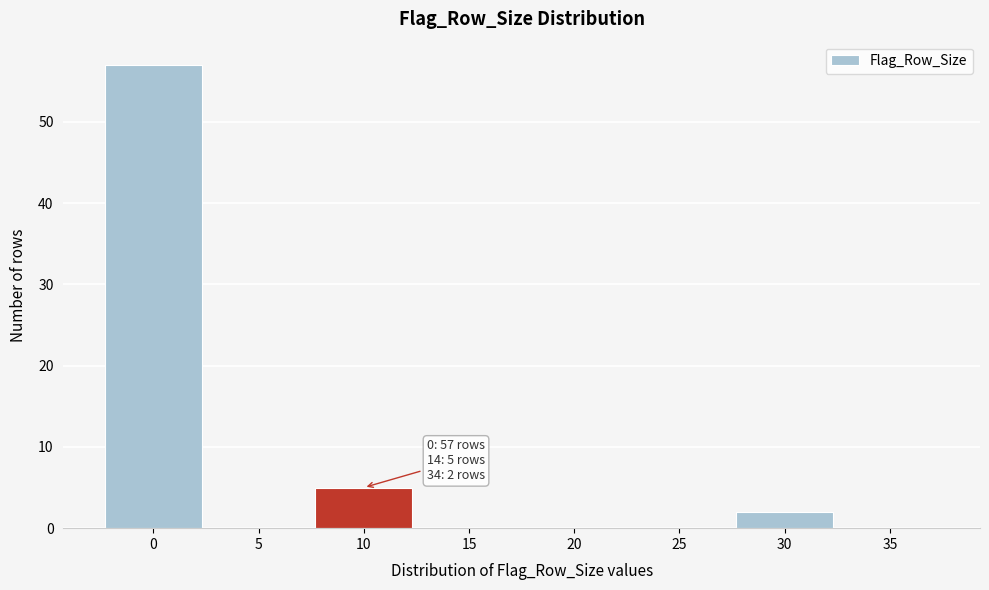

Reading left to right, transcribe all the data shown in this chart.

0=57	5=0	10=5	15=0	20=0	25=0	30=2	35=0